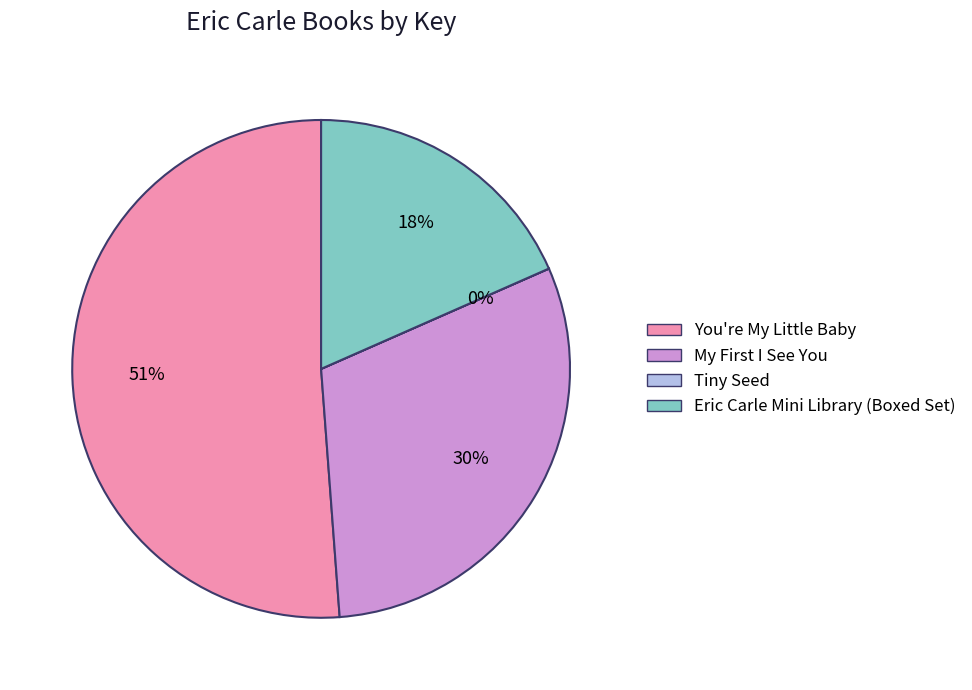

Does any single category account for the majority?

Yes